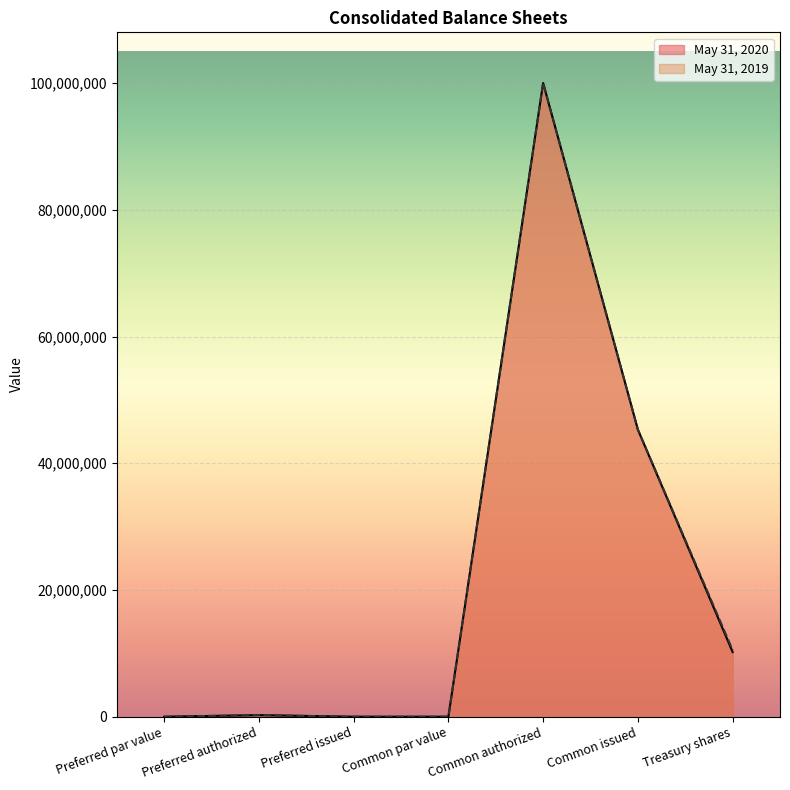

Which series has the widest spread of values?

May 31, 2020